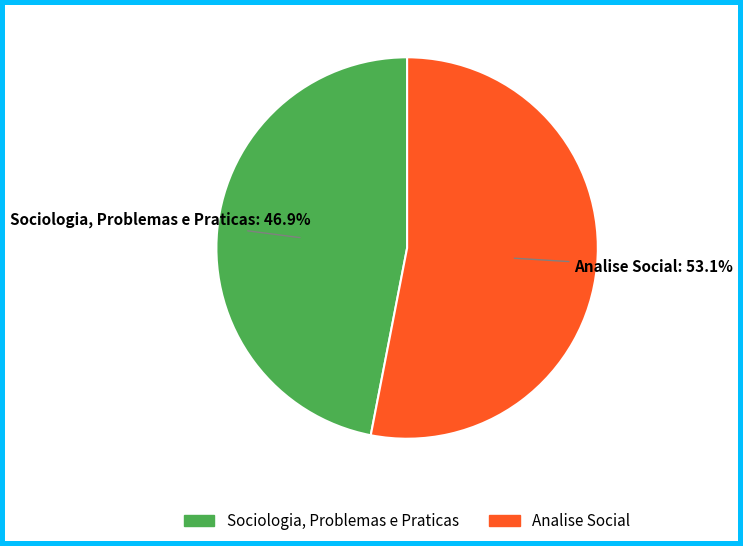

How many slices are in this pie chart?

2